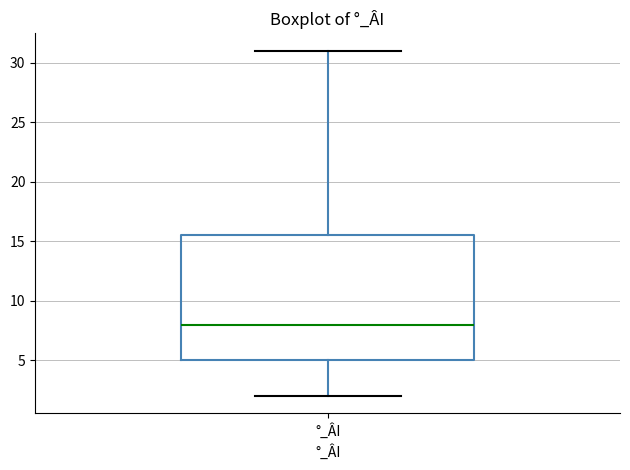

Where is the upper edge of the box for °_ÂI on the y-axis? The values are not printed on the chart, so give them approximately, as read against the axis.

15.5